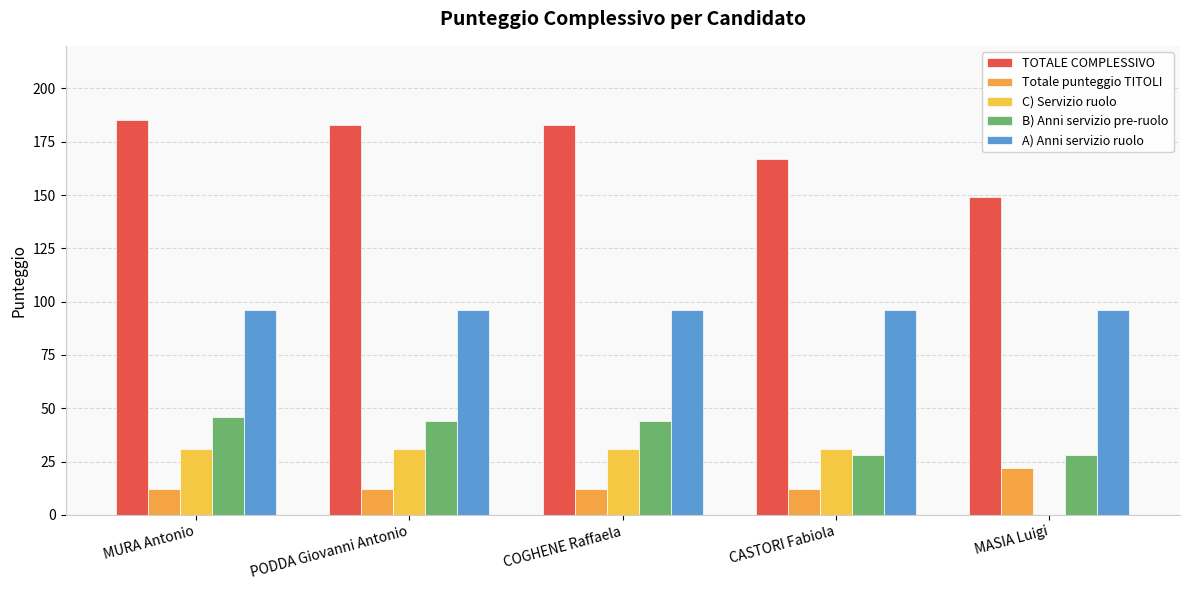

Is it true that Totale punteggio TITOLI equals 12 at COGHENE Raffaela?

True